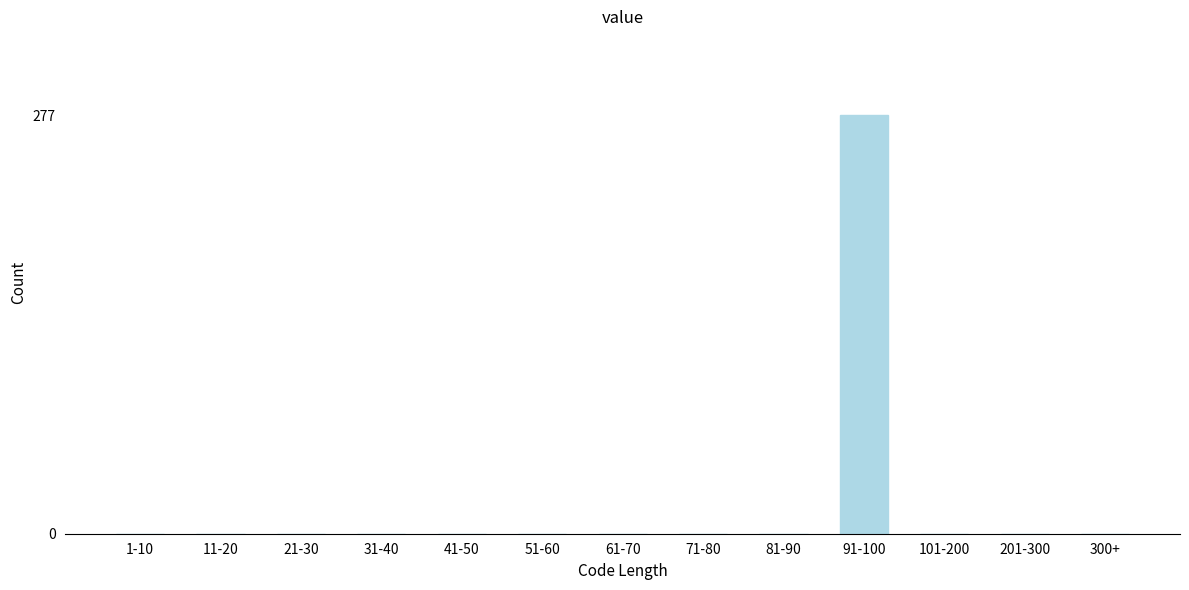

Reading left to right, list all the values displayed in this chart.

1-10=0	11-20=0	21-30=0	31-40=0	41-50=0	51-60=0	61-70=0	71-80=0	81-90=0	91-100=277	101-200=0	201-300=0	300+=0